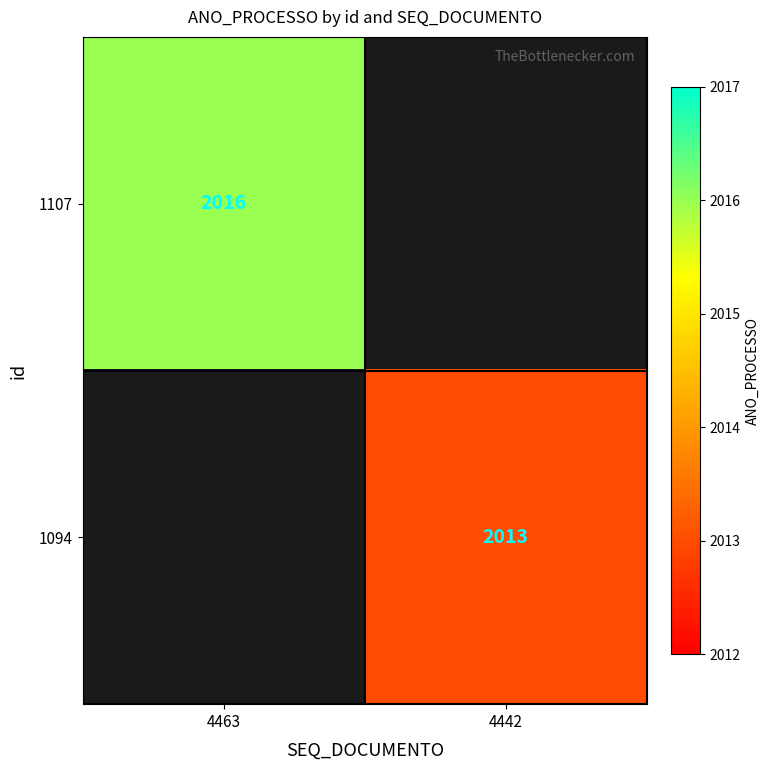

True or false: 1094 has a value of 3341 at 4442.

False